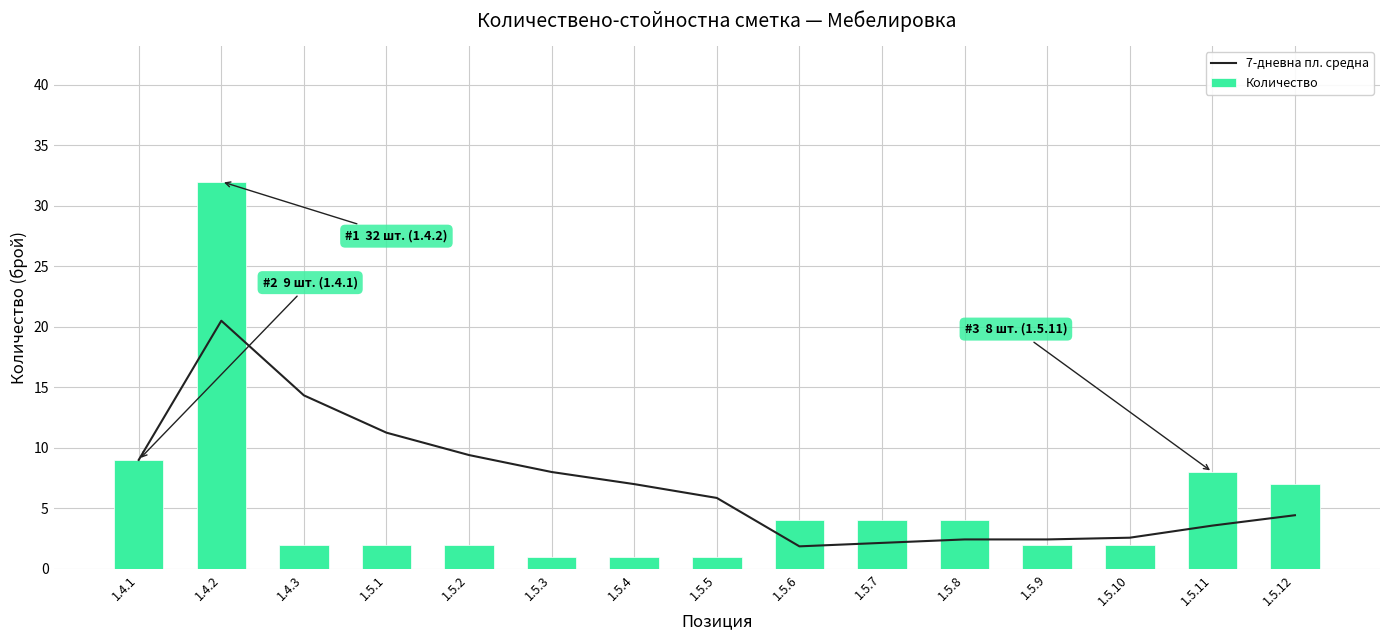

Rank the series by their maximum value, from highest to lowest.

Количество, 7-дневна пл. средна